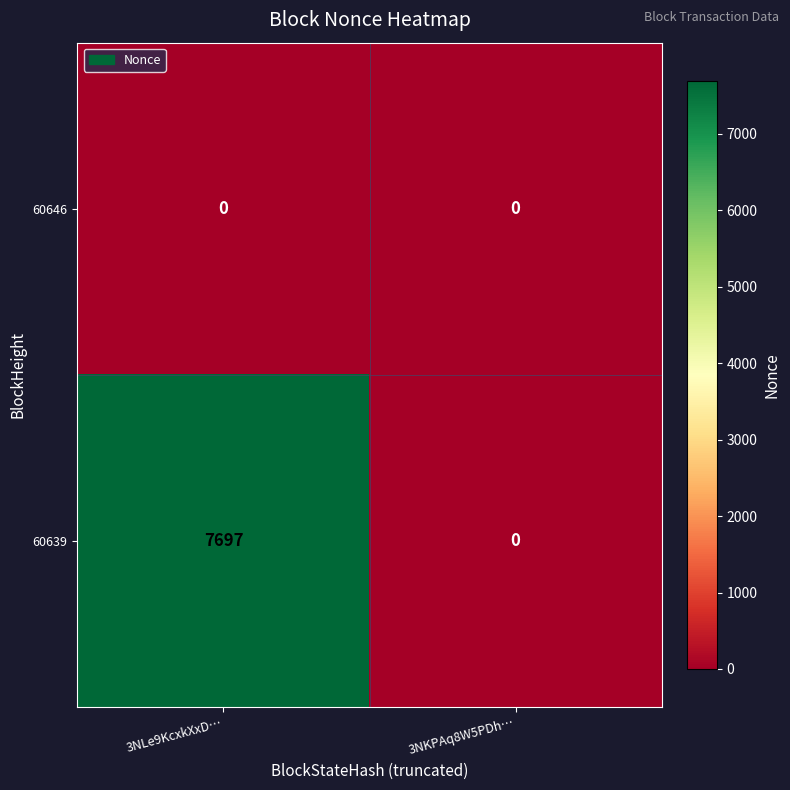

Which series has the largest range (max minus min)?

60639